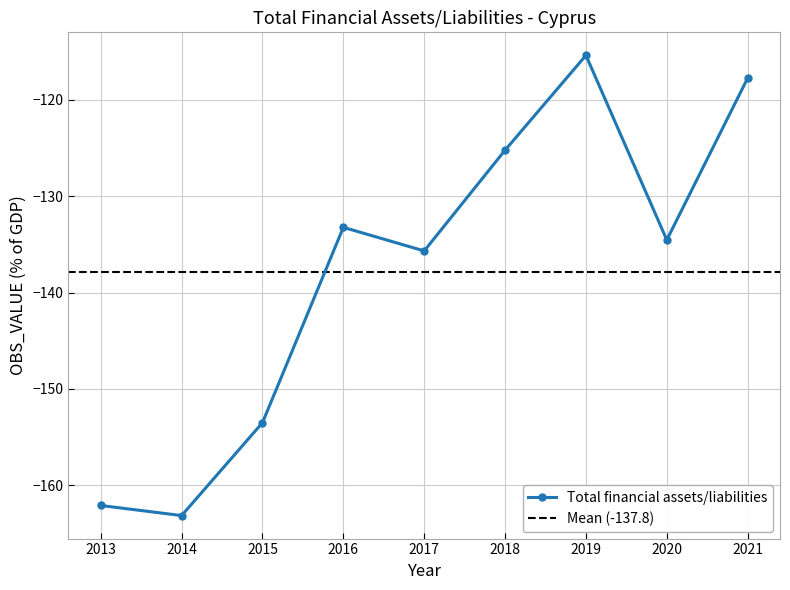

The chart shows a value of -203.1 at 2021. True or false?

False